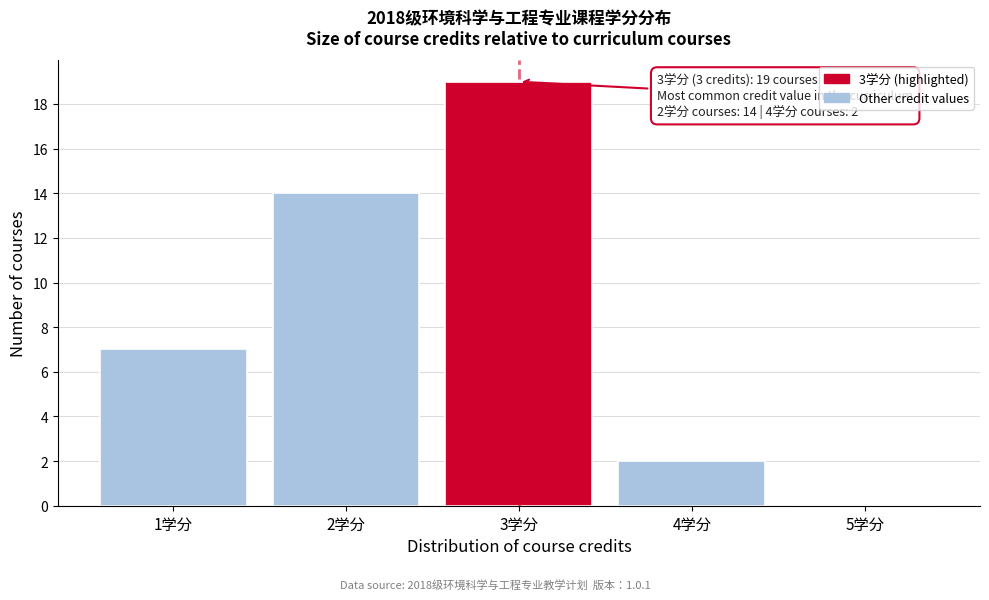

Where is the data nearest to the value 9?

1学分